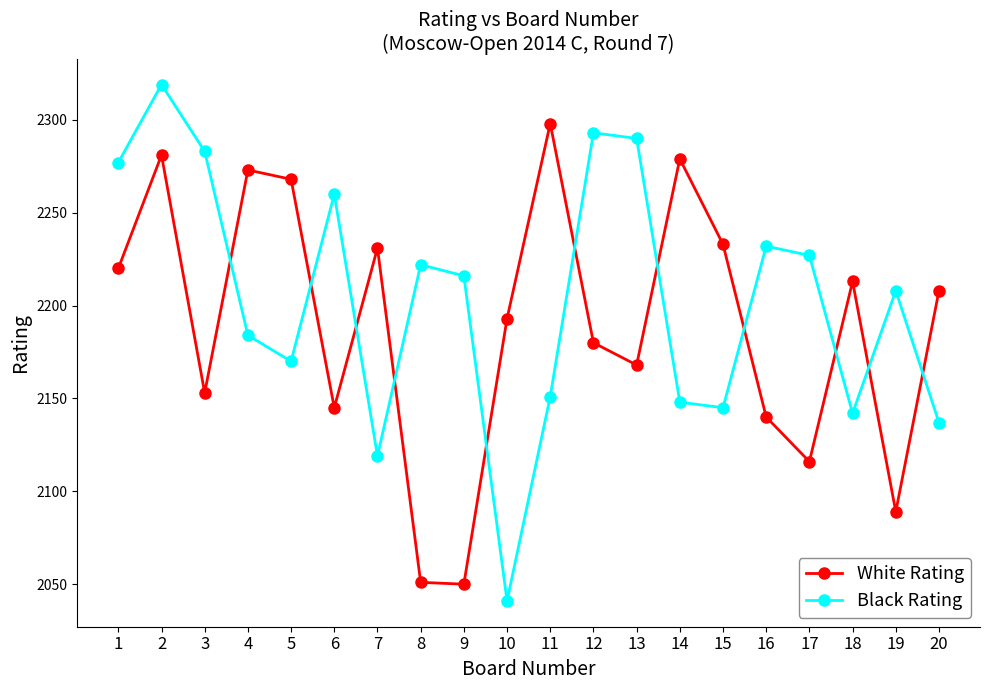

At which category is the sum across all series the highest?

2